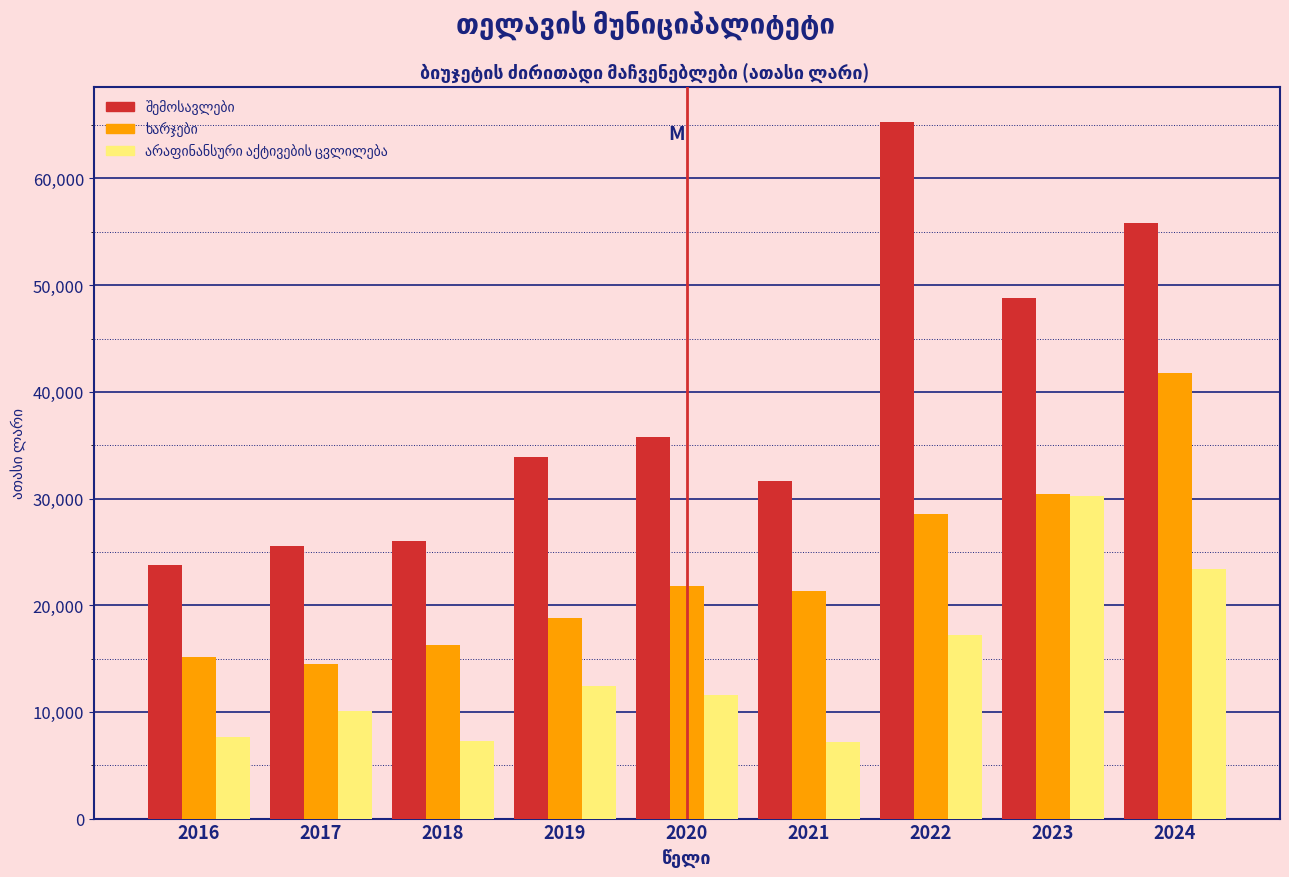

At which category is the sum across all series the highest?

2024